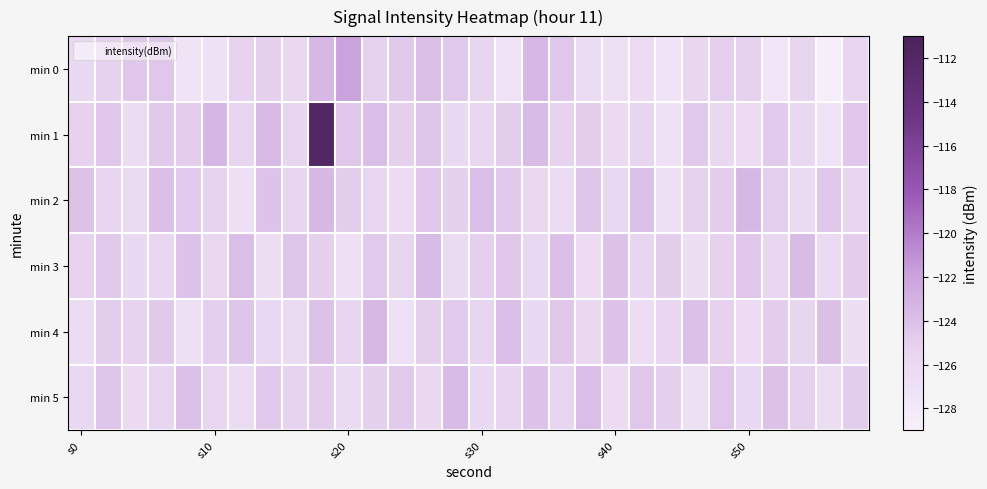

At which category is the sum across all series the highest?

9